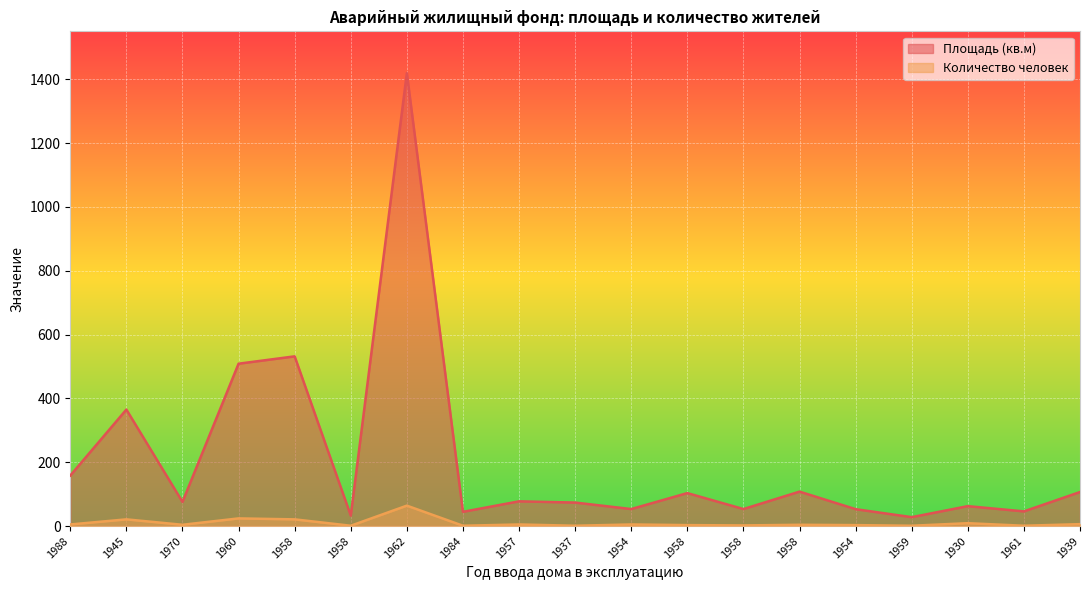

True or false: Количество человек and Площадь (кв.м) cross at least once.

False